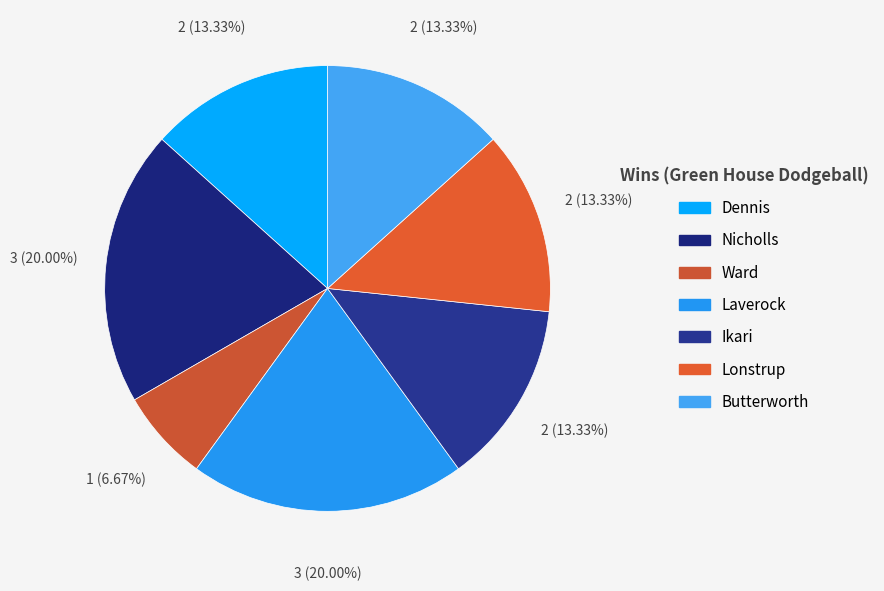

What is the smallest slice in the pie chart?

Ward